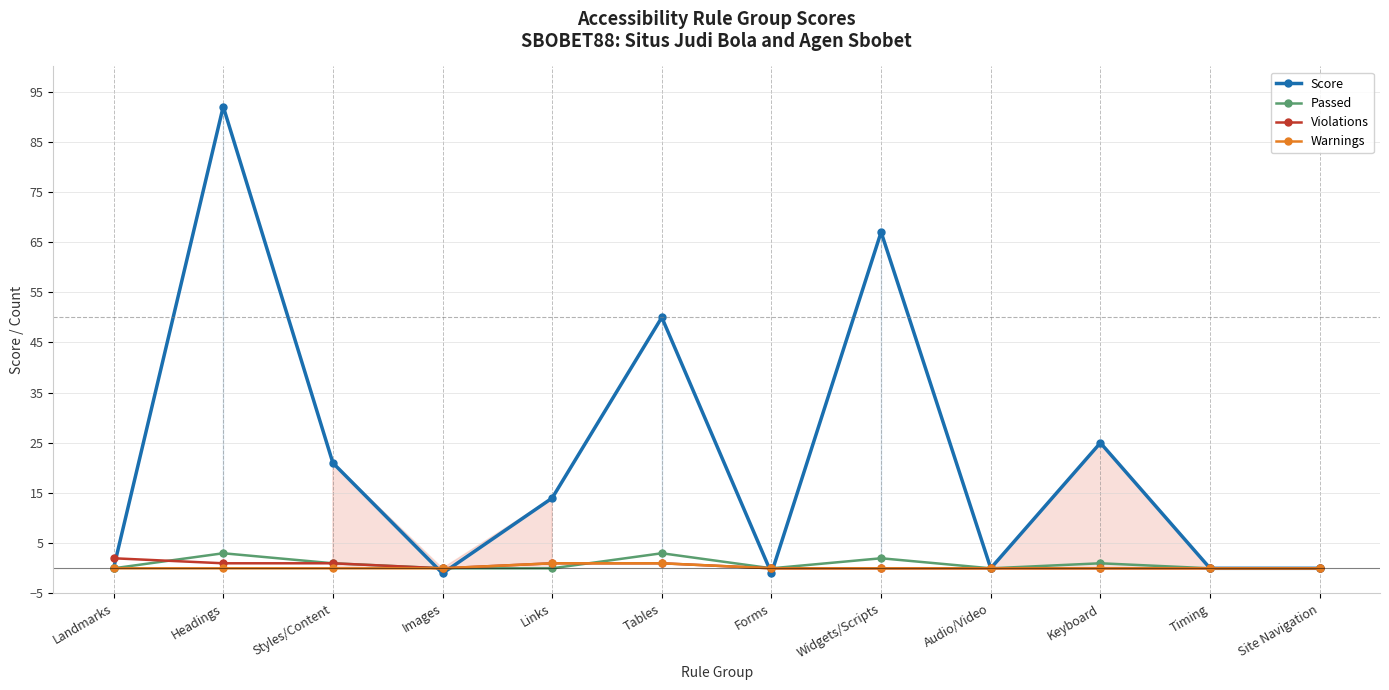

True or false: Score has more than 0 interior local peaks.

True